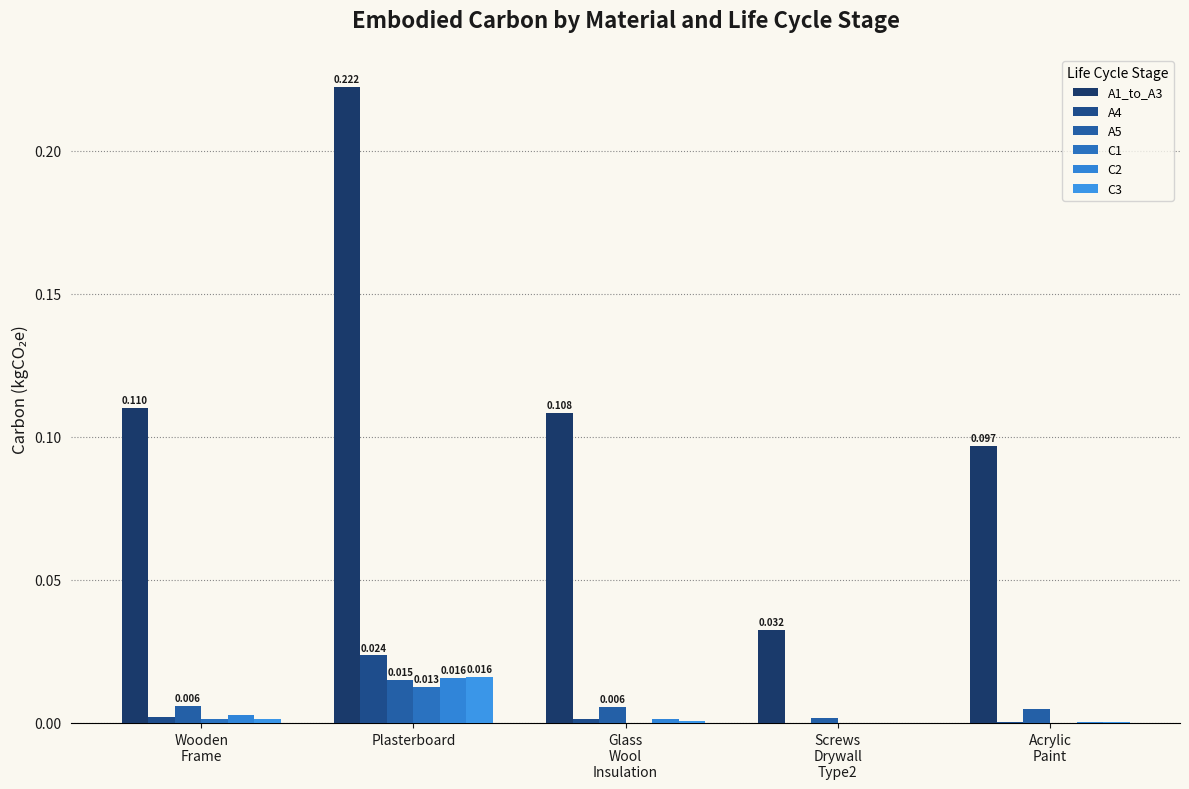

What position from the right is Wooden
Frame?

5